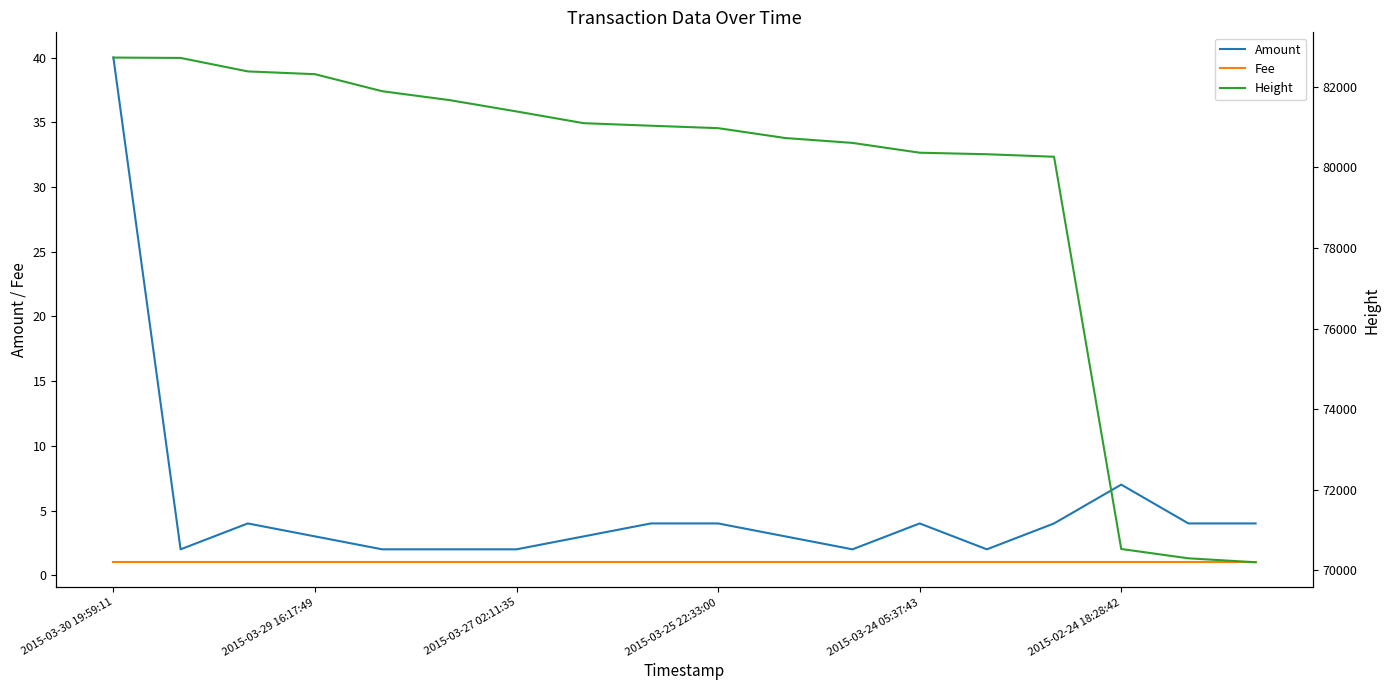

True or false: Amount and Fee intersect in this chart.

False